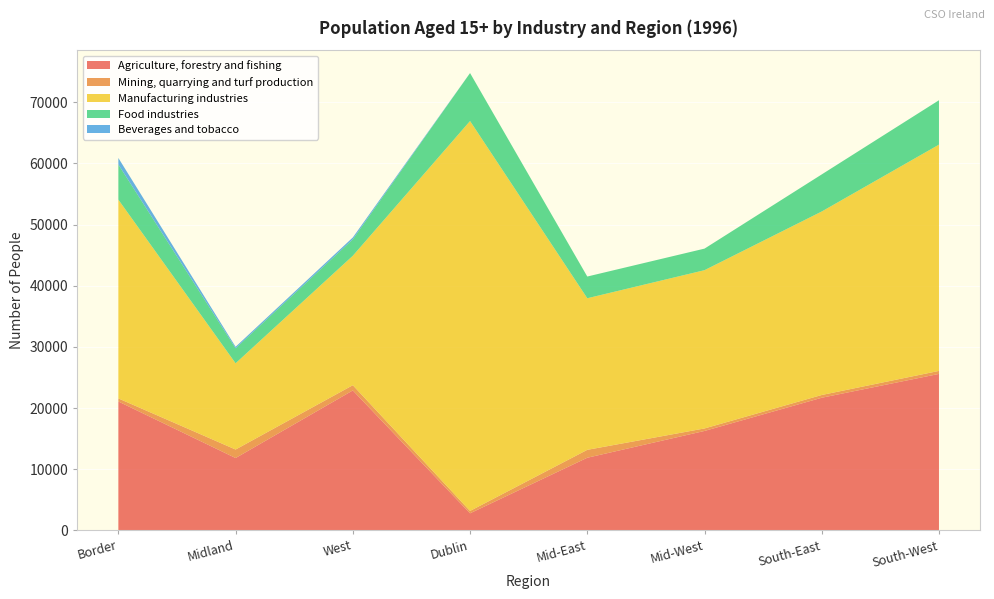

Reading right to left, transcribe all the data shown in this chart.

Agriculture, forestry and fishing: South-West=25582	South-East=21685	Mid-West=16255	Mid-East=11876	Dublin=2792	West=22879	Midland=11829	Border=21071
Mining, quarrying and turf production: South-West=491	South-East=448	Mid-West=410	Mid-East=1292	Dublin=388	West=854	Midland=1389	Border=502
Manufacturing industries: South-West=36987	South-East=29998	Mid-West=25872	Mid-East=24781	Dublin=63741	West=21160	Midland=14099	Border=32493
Food industries: South-West=7260	South-East=6062	Mid-West=3526	Mid-East=3550	Dublin=7842	West=2688	Midland=2452	Border=5740
Beverages and tobacco: South-West=0	South-East=0	Mid-West=0	Mid-East=0	Dublin=0	West=304	Midland=244	Border=1075